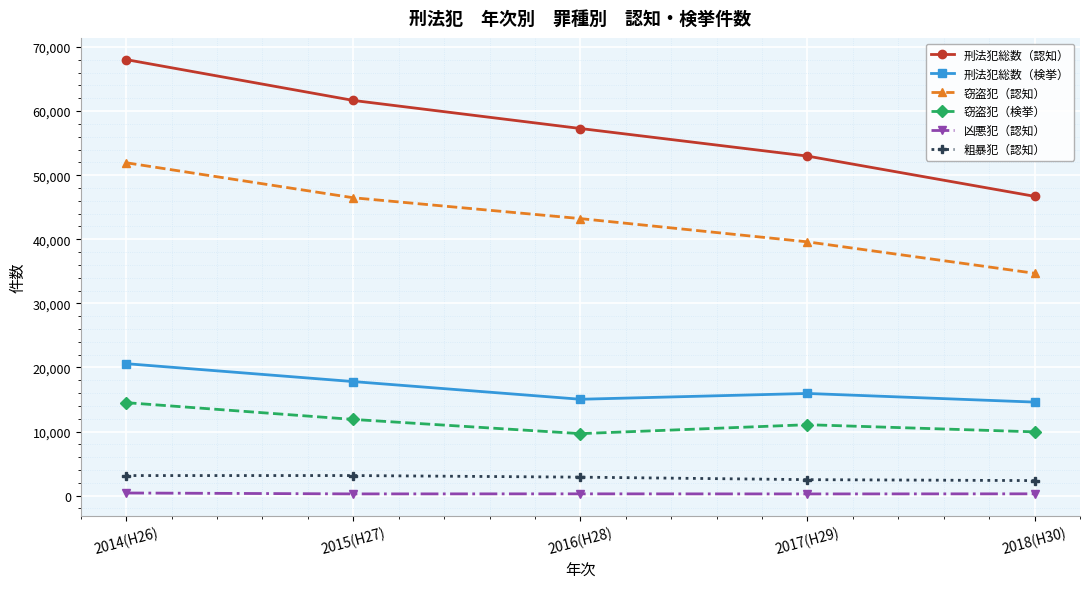

In 刑法犯総数（検挙）, how many points are lower than both neighbors (excluding endpoints)?

1